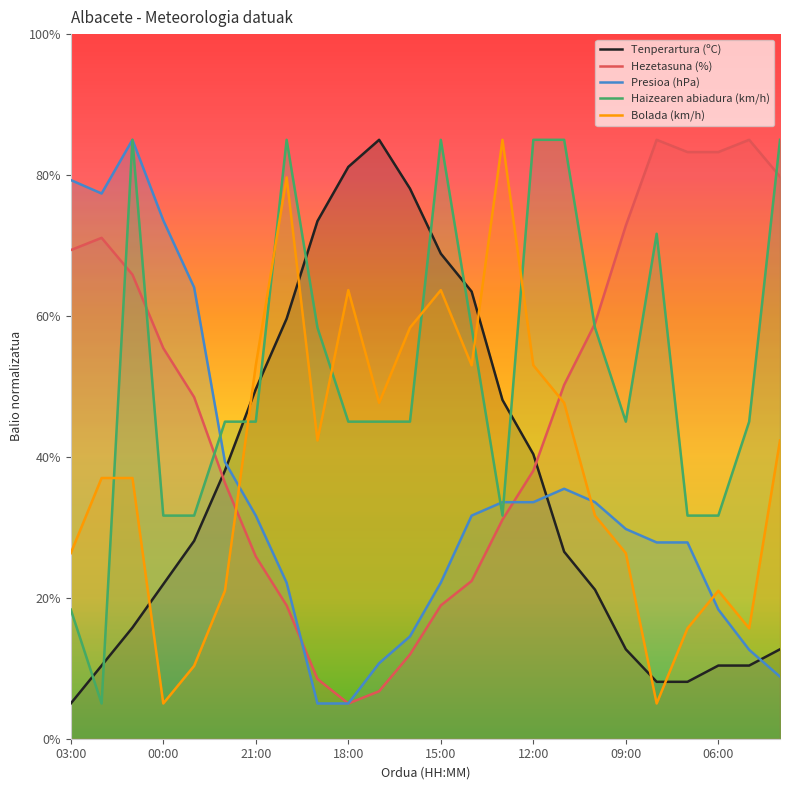

What is the sum of the Presioa (hPa) values at 05:00 and 00:00?

86.2